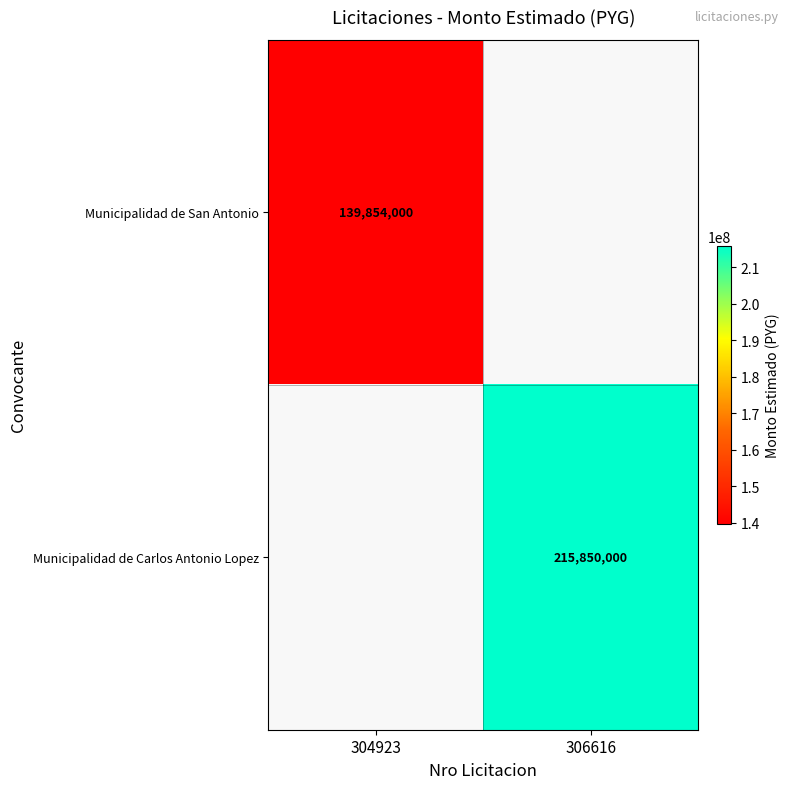

The value of Municipalidad de San Antonio at 304923 is 139854000. True or false?

True